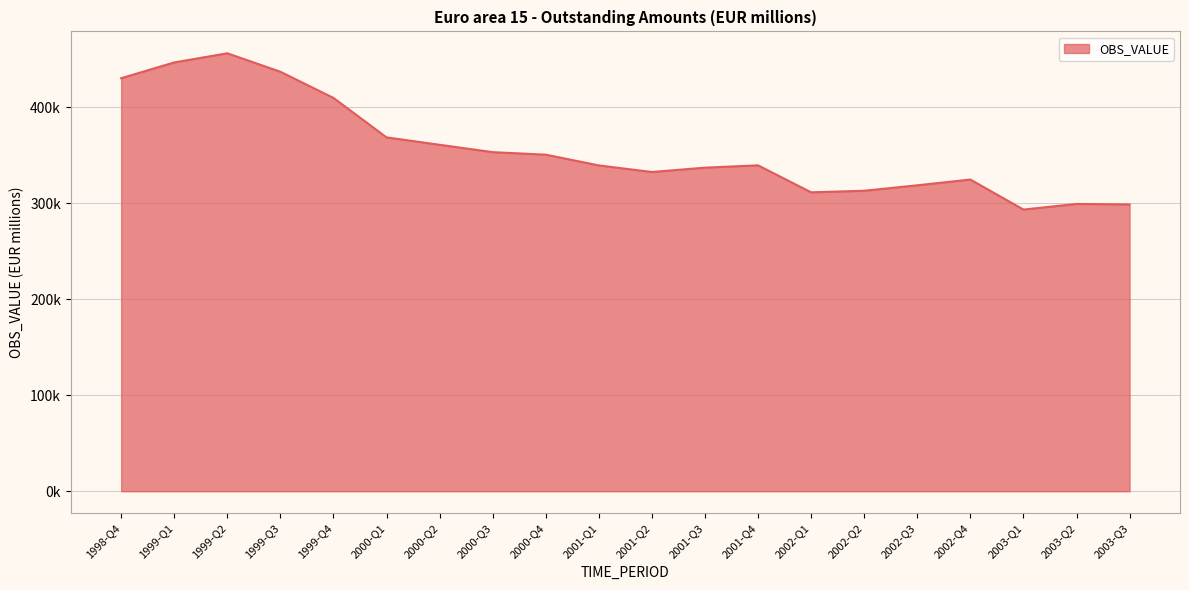

Does the chart have visible grid lines?

Yes